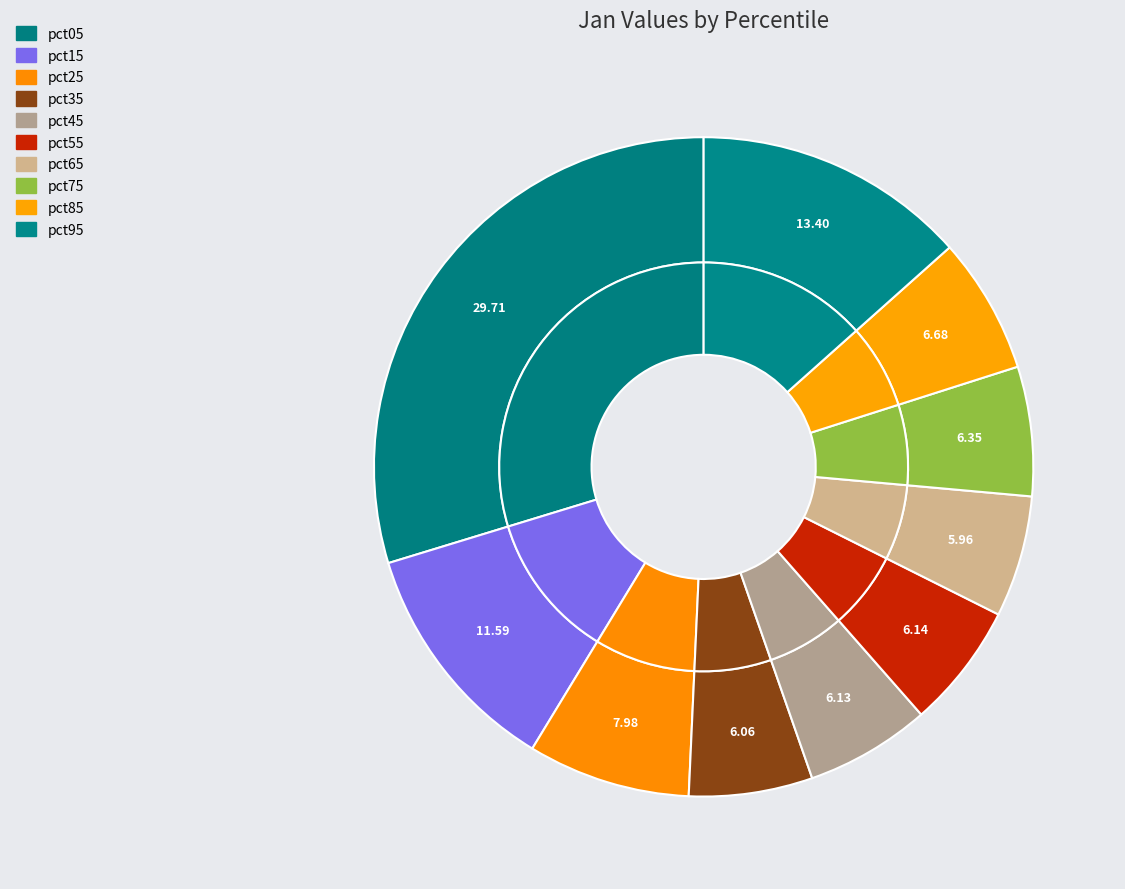

Combined, do pct35 and pct85 account for over 50%?

No